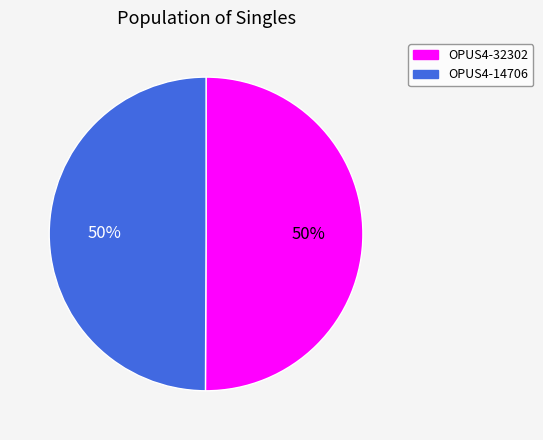

True or false: OPUS4-14706 accounts for 50% of the total.

True